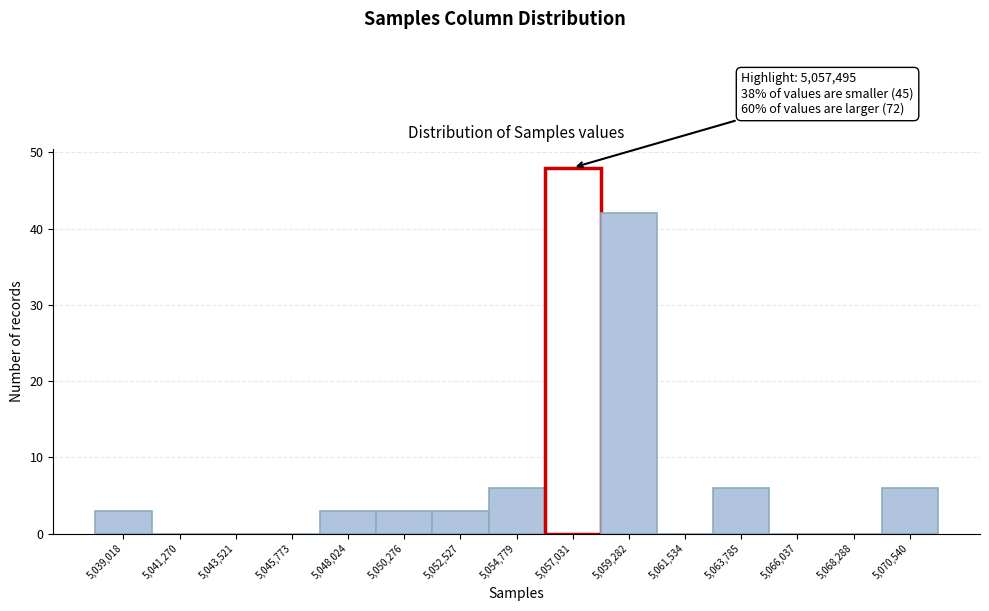

Over which range of the x-axis is the bar tallest?

5056000 to 5058000